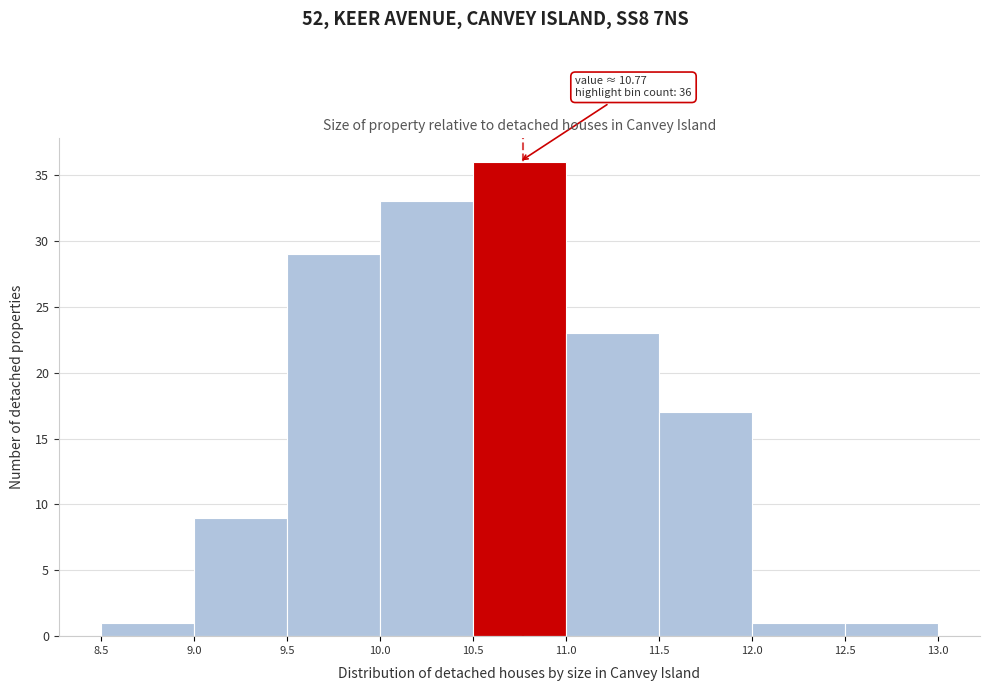

Over which range of the x-axis is the bar tallest?

10.5 to 11.0